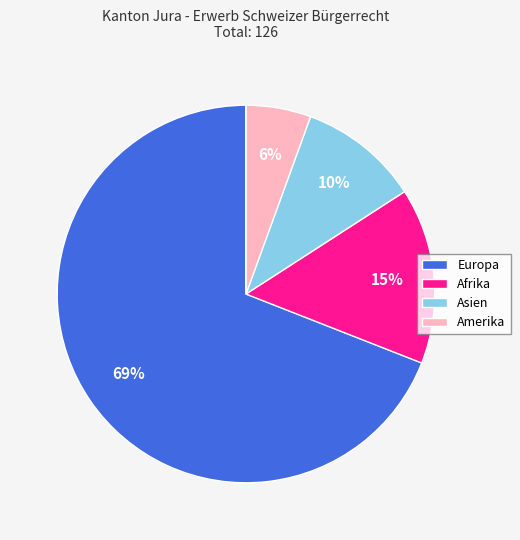

To the nearest percent, what is the average slice percentage?

20%